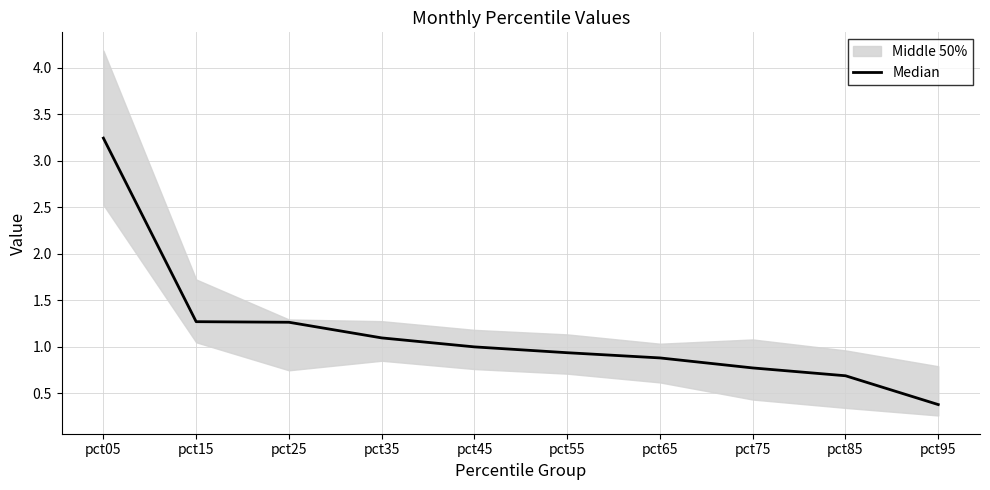

Is it true that the value at pct25 is 2.1?

False